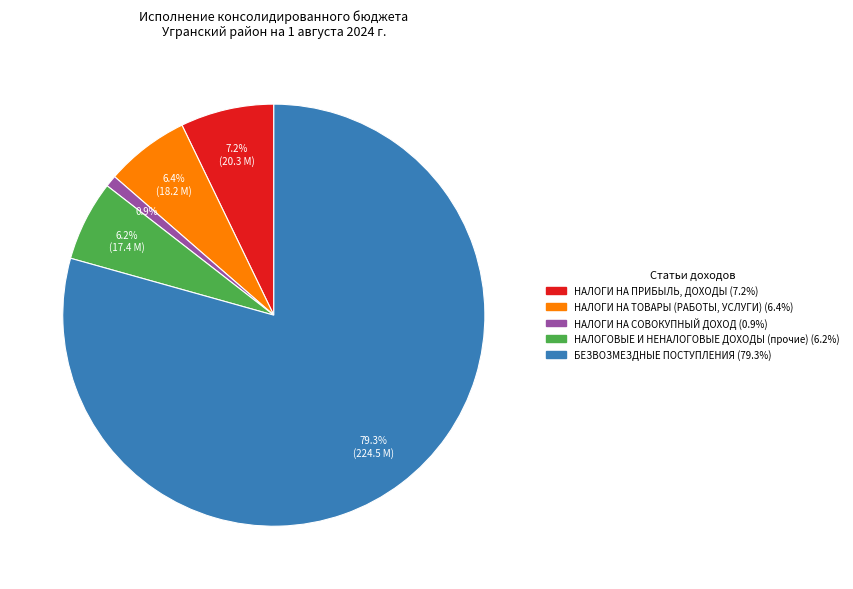

Do БЕЗВОЗМЕЗДНЫЕ ПОСТУПЛЕНИЯ and НАЛОГИ НА ПРИБЫЛЬ, ДОХОДЫ together represent more than half of the pie?

Yes